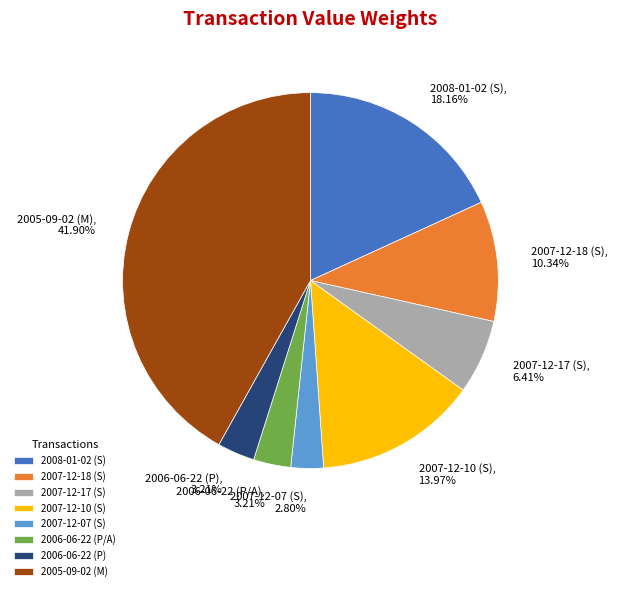

Combined, do 2007-12-07 (S) and 2007-12-10 (S) account for over 50%?

No